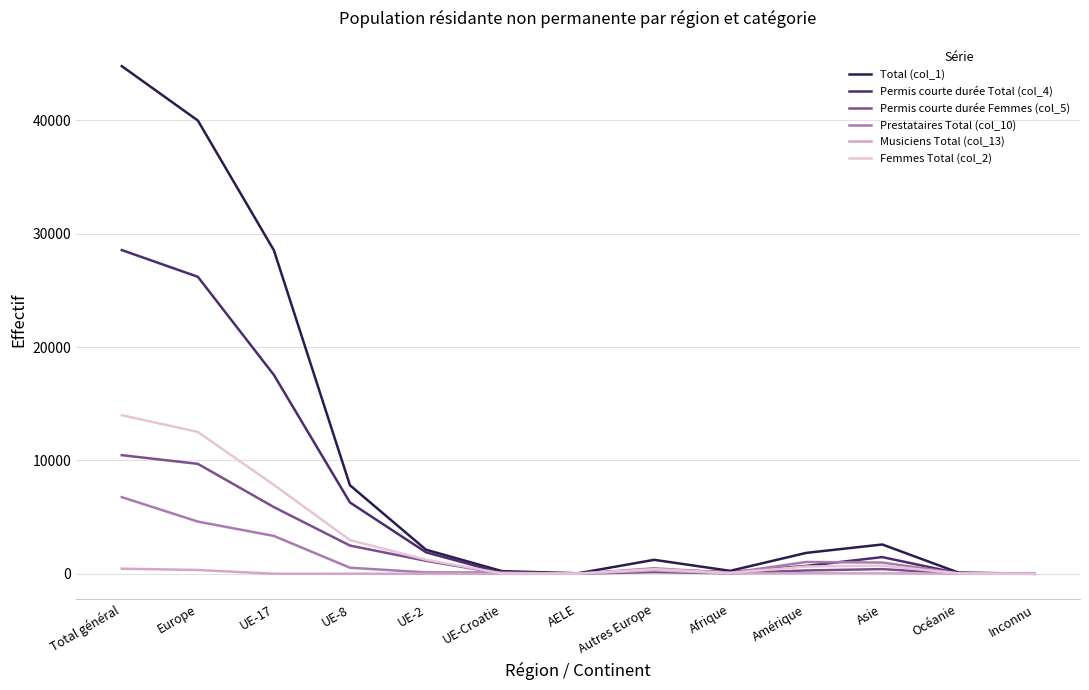

What is the average value of the Musiciens Total (col_13) series?

95